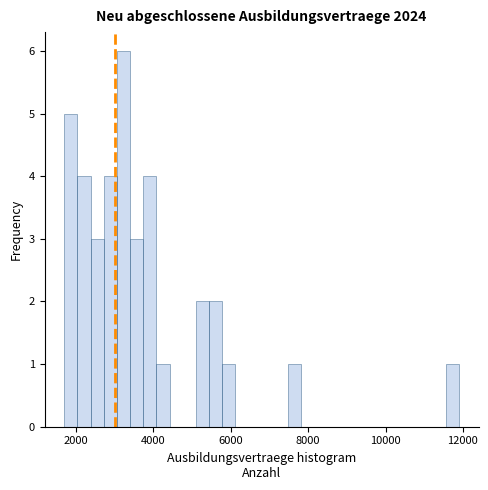

Read against the x-axis, roughly where is the centre of the tallest bar?

3200